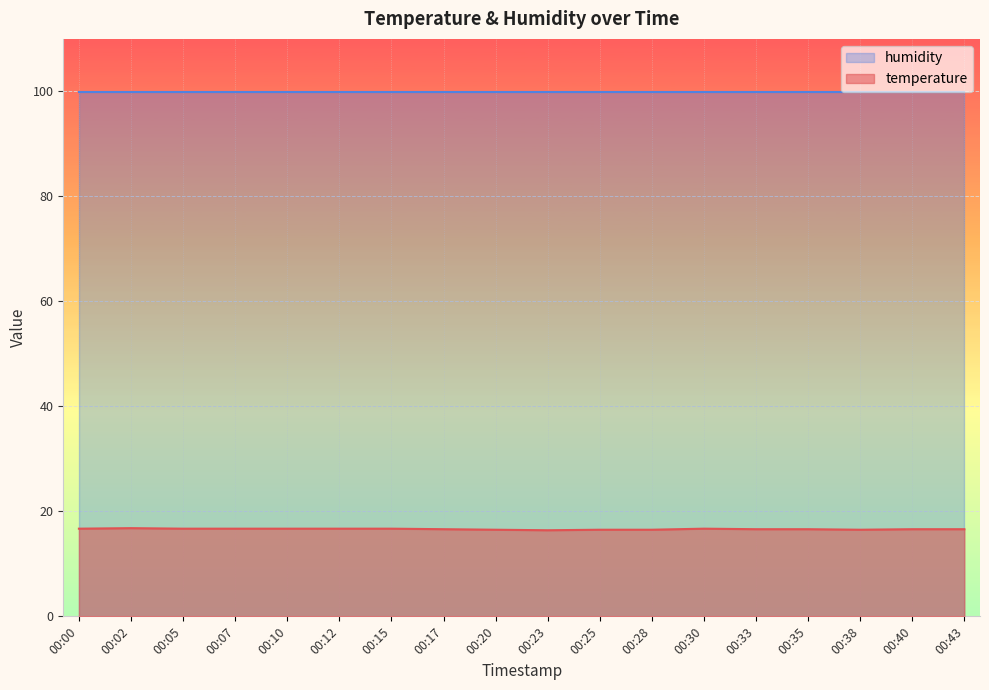

Between 00:33 and 00:28, which is larger?

00:33